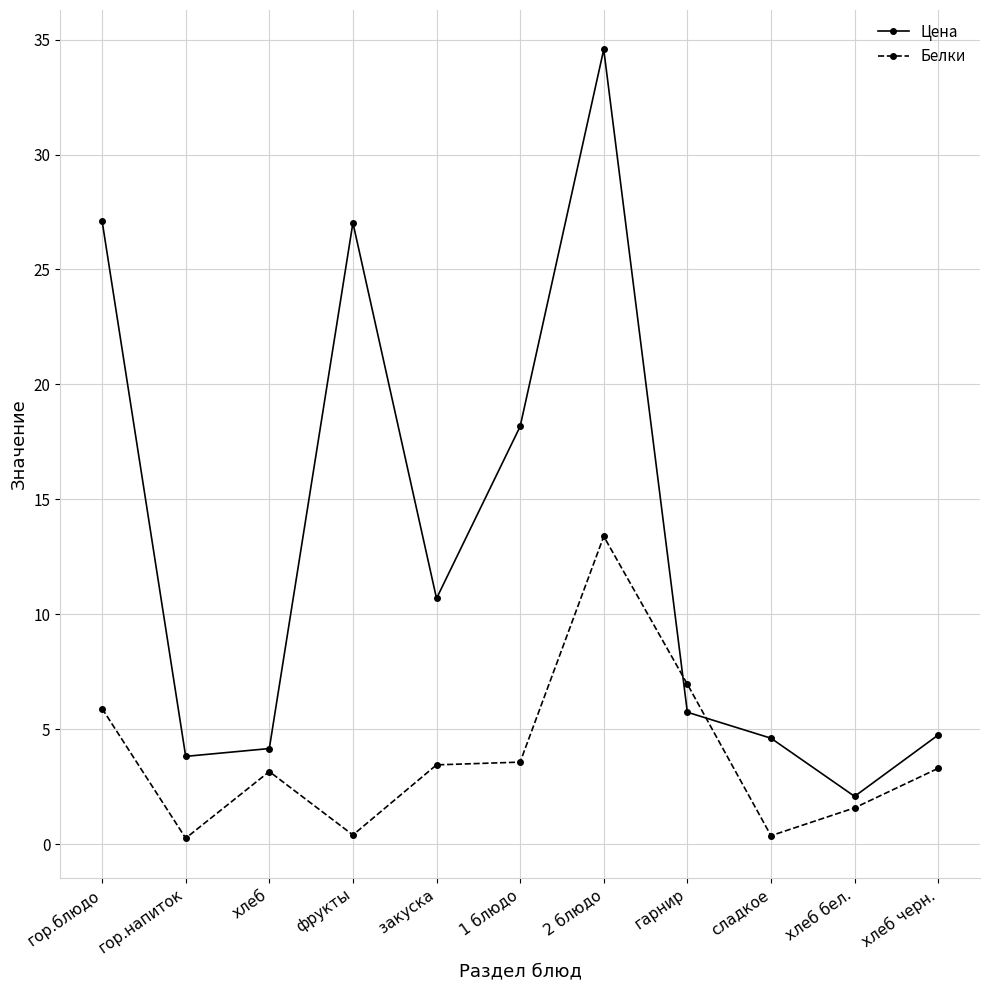

Which series has the largest total across all categories?

Цена